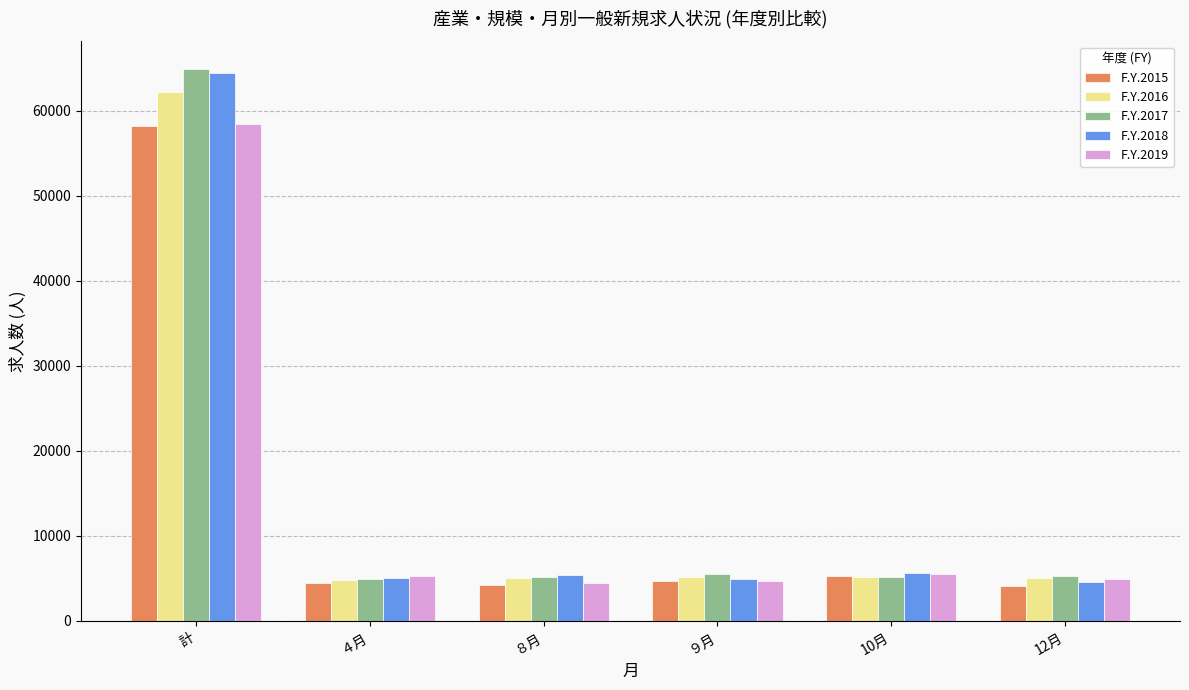

What is the total value across all series at 計?

308283